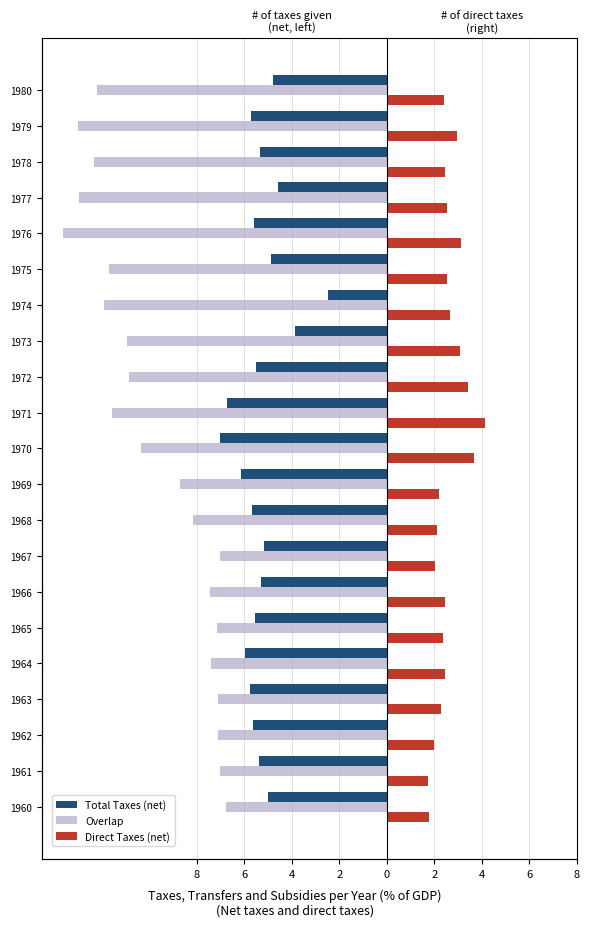

Between 1971 and 1976, which series saw the biggest shift?

Overlap